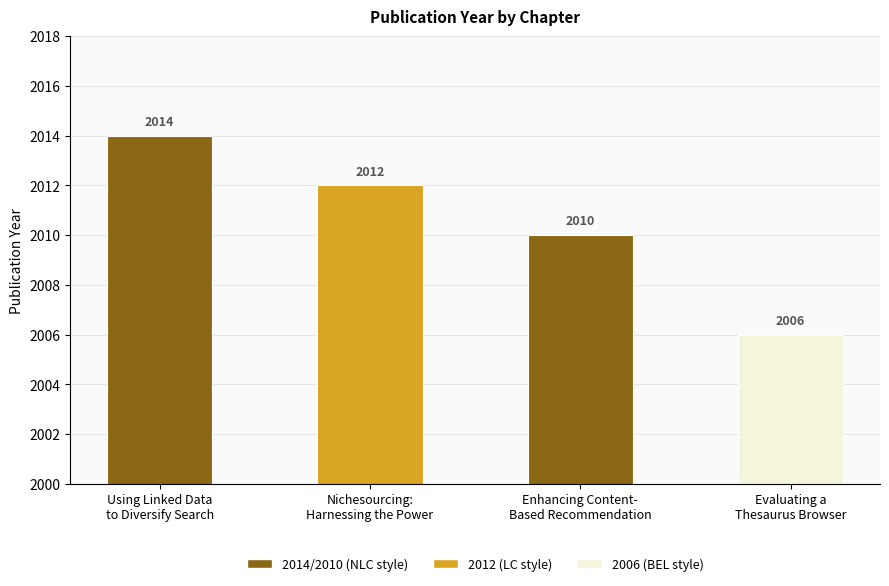

Rank the categories by value from lowest to highest.

Evaluating a
Thesaurus Browser, Enhancing Content-
Based Recommendation, Nichesourcing:
Harnessing the Power, Using Linked Data
to Diversify Search